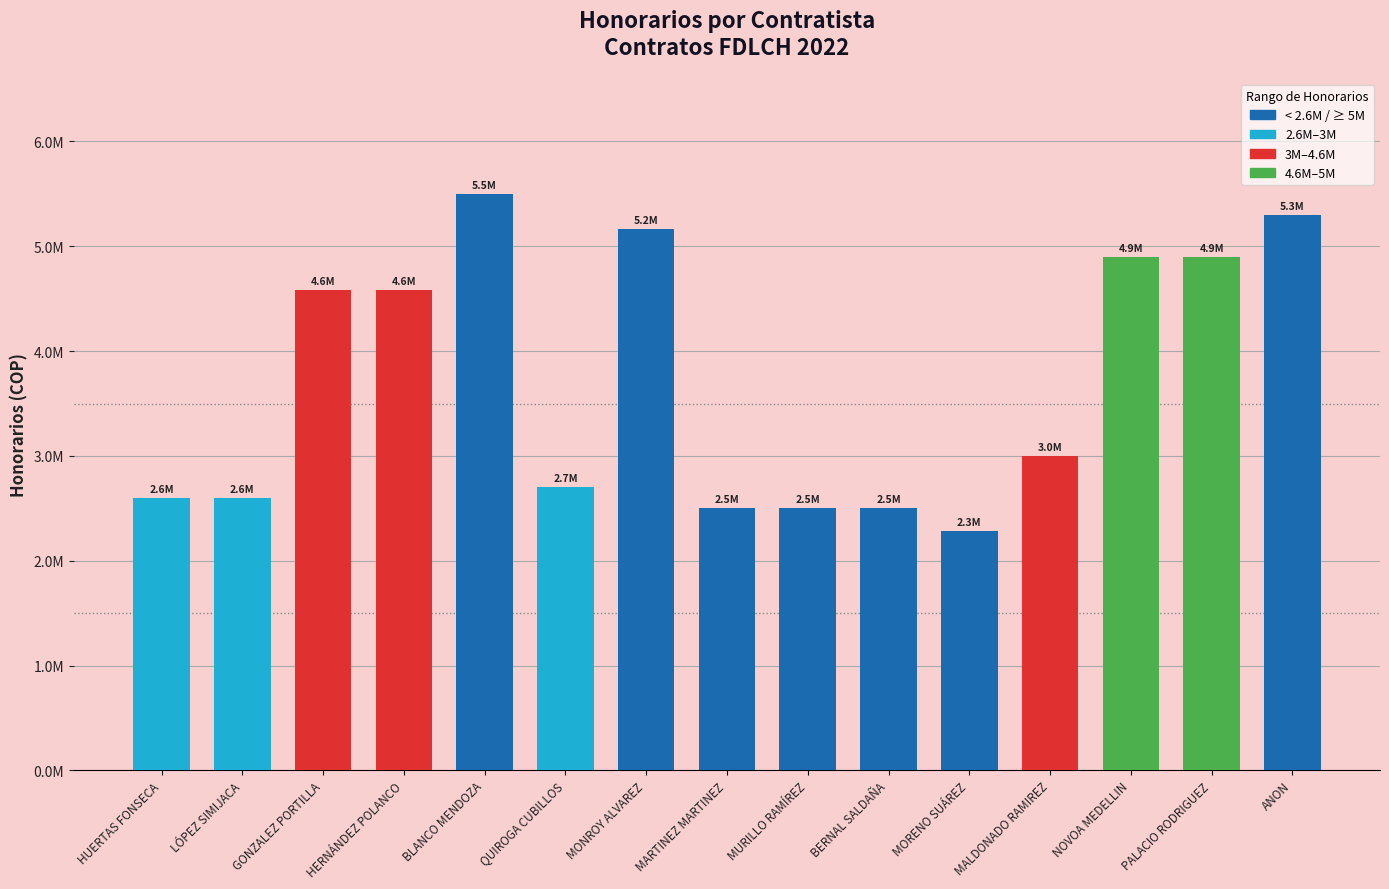

Are the bars horizontal?

No